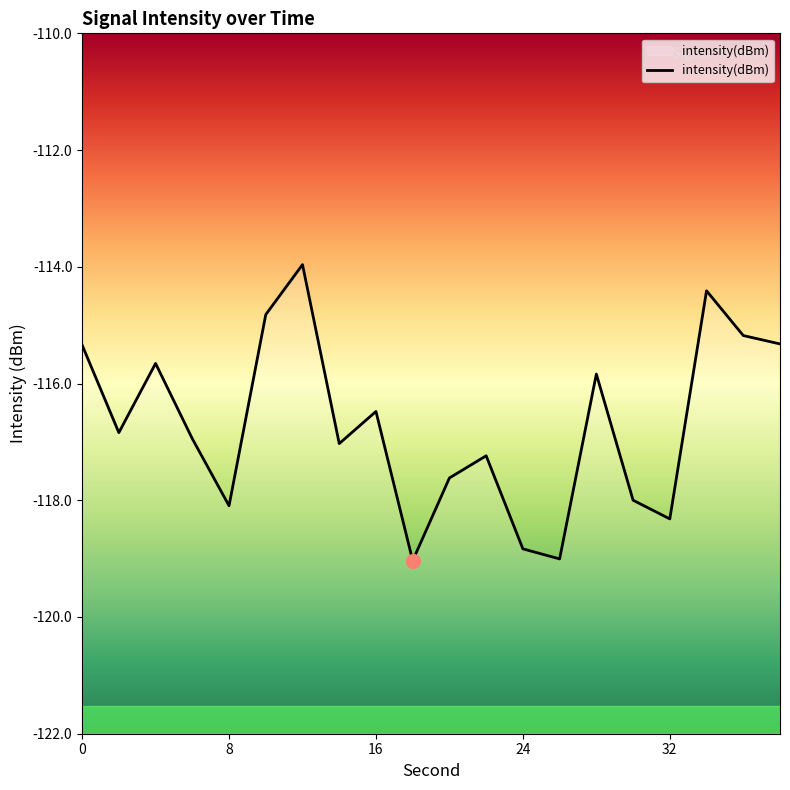

Is it true that the value at 16 is -116.5?

True